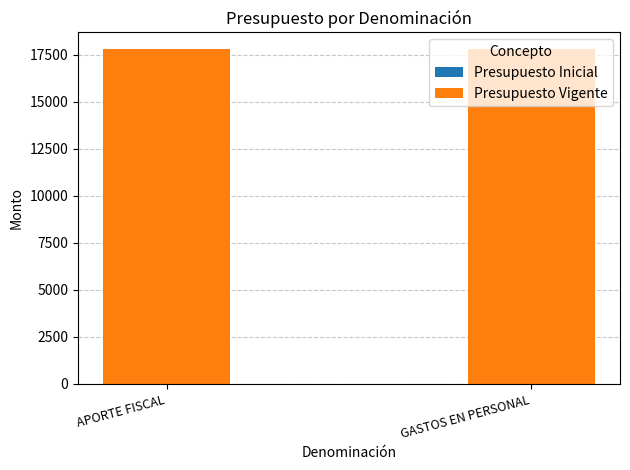

Does the chart contain stacked bars?

No